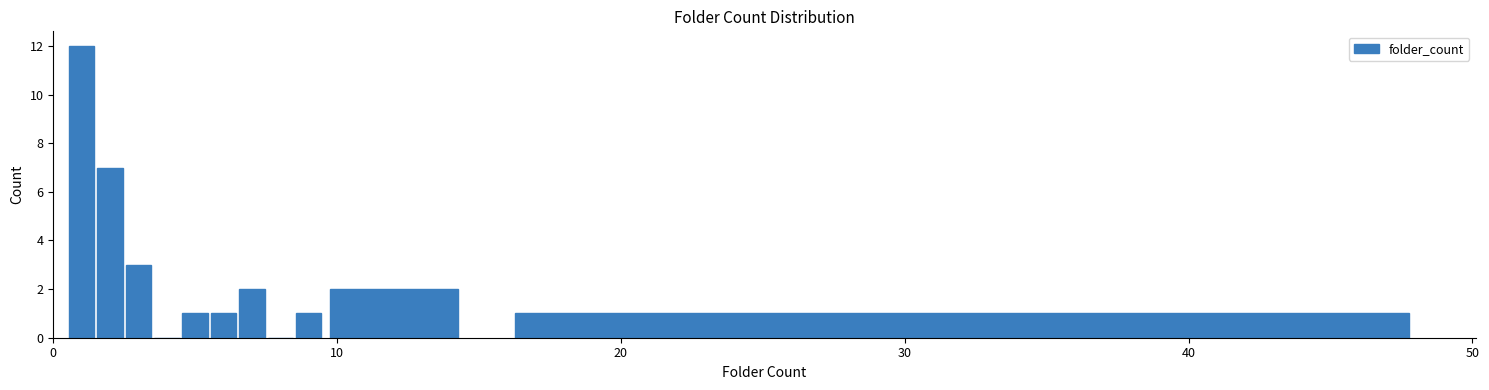

Read against the x-axis, roughly where is the centre of the tallest bar?

1